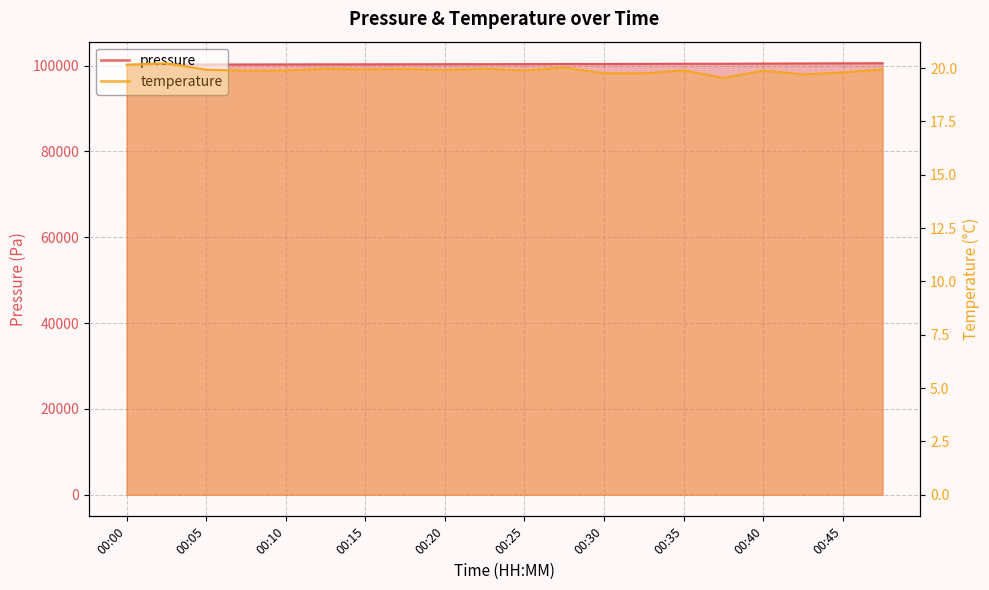

Rank the series by their average value, from highest to lowest.

pressure, temperature